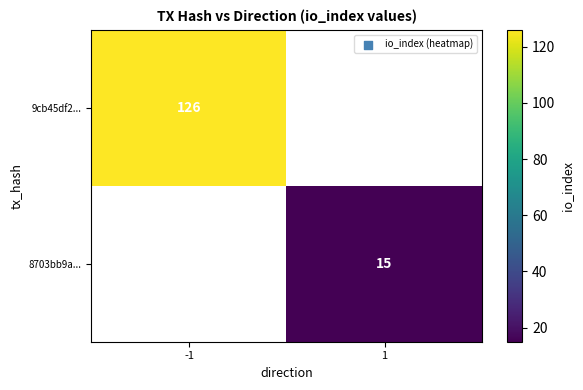

The value of 8703bb9a... at 1 is 3.9. True or false?

False